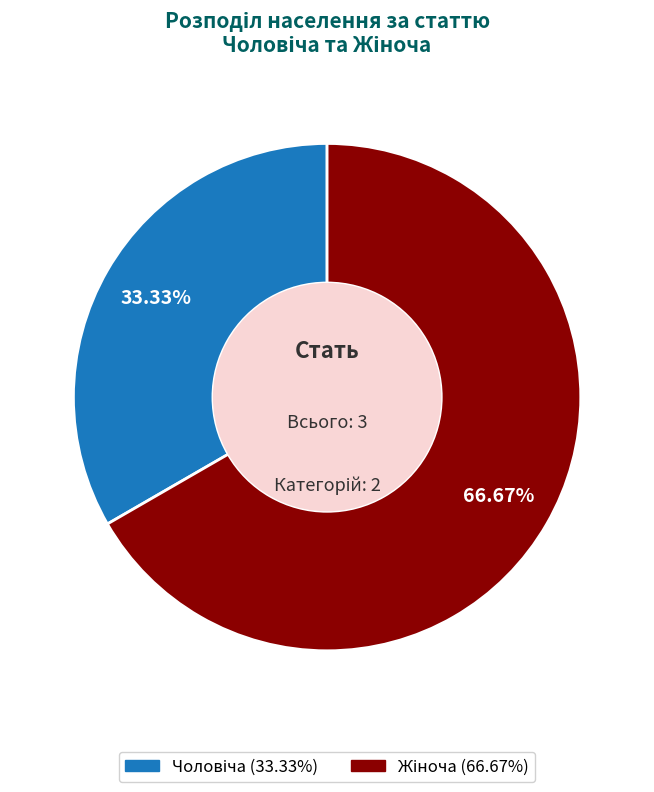

Does any single category account for the majority?

Yes